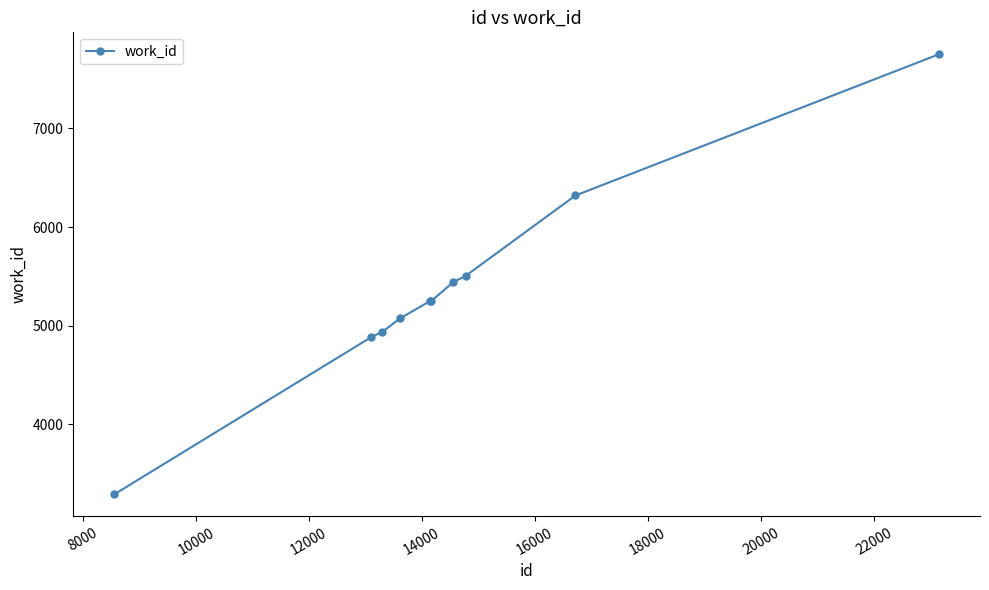

How many data points does each series have?

10